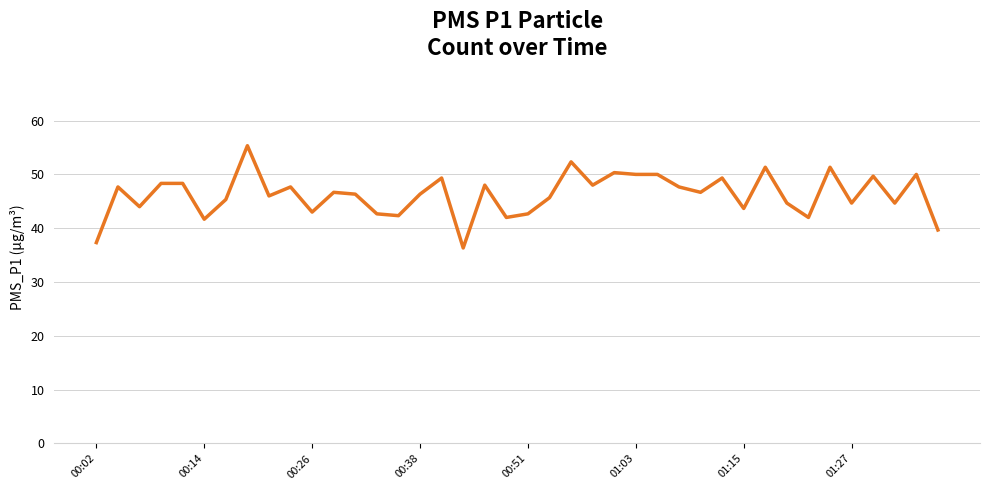

What is the difference between the maximum and minimum values?

19.0